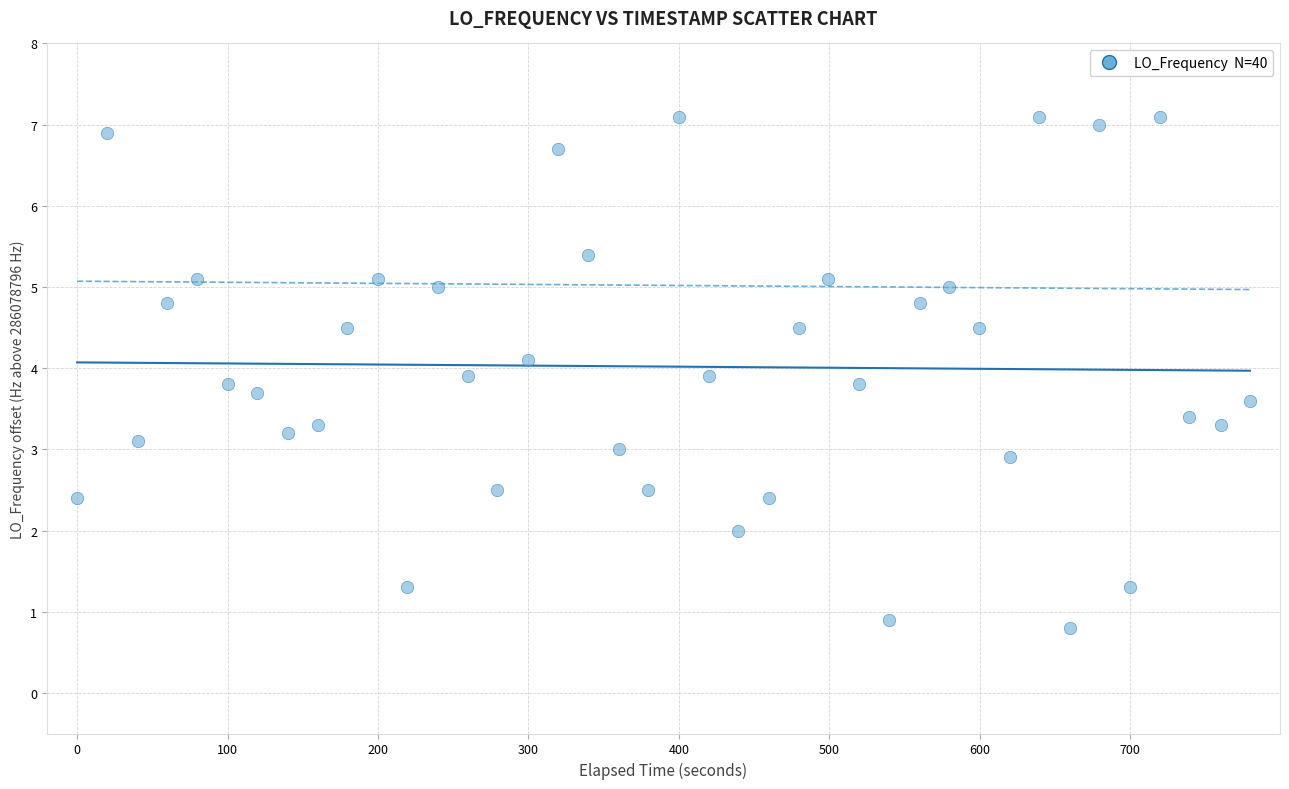

What is the range of Y values (max minus min)?

6.3